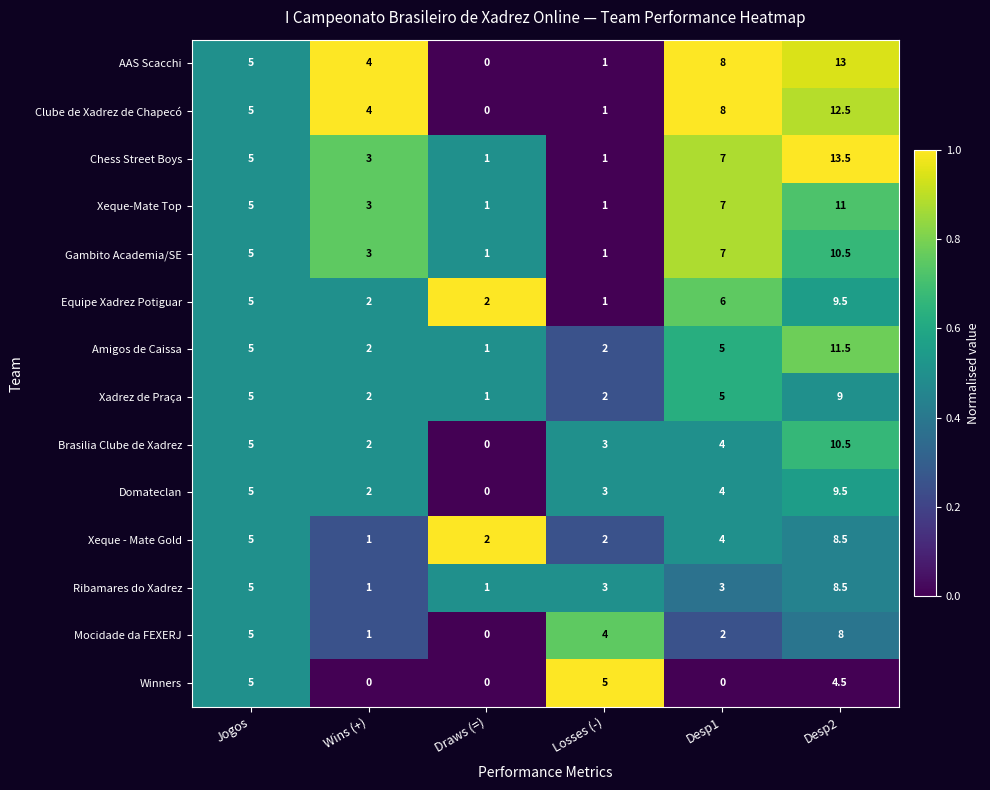

What is the difference between the maximum and second lowest values in the Xeque-Mate Top series?

10.0